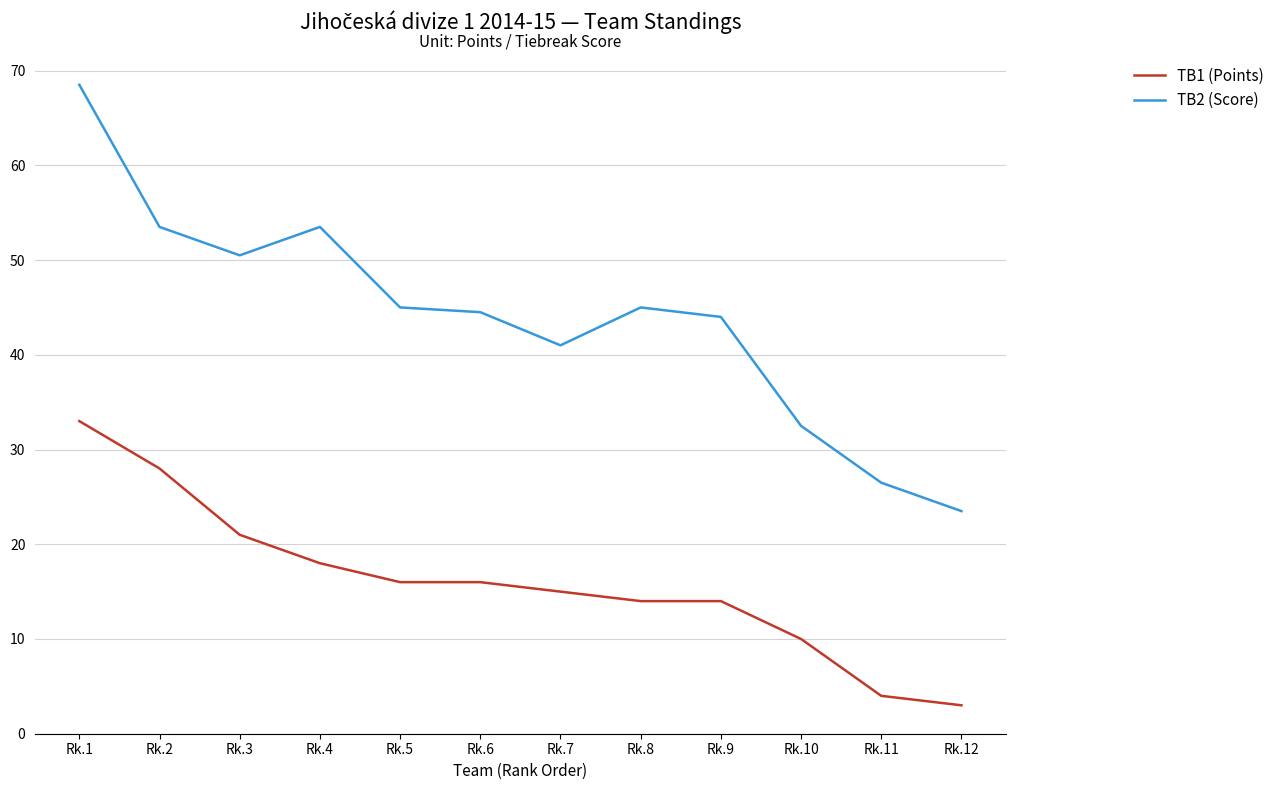

What is the difference between the maximum and second lowest values in the TB2 (Score) series?

42.0